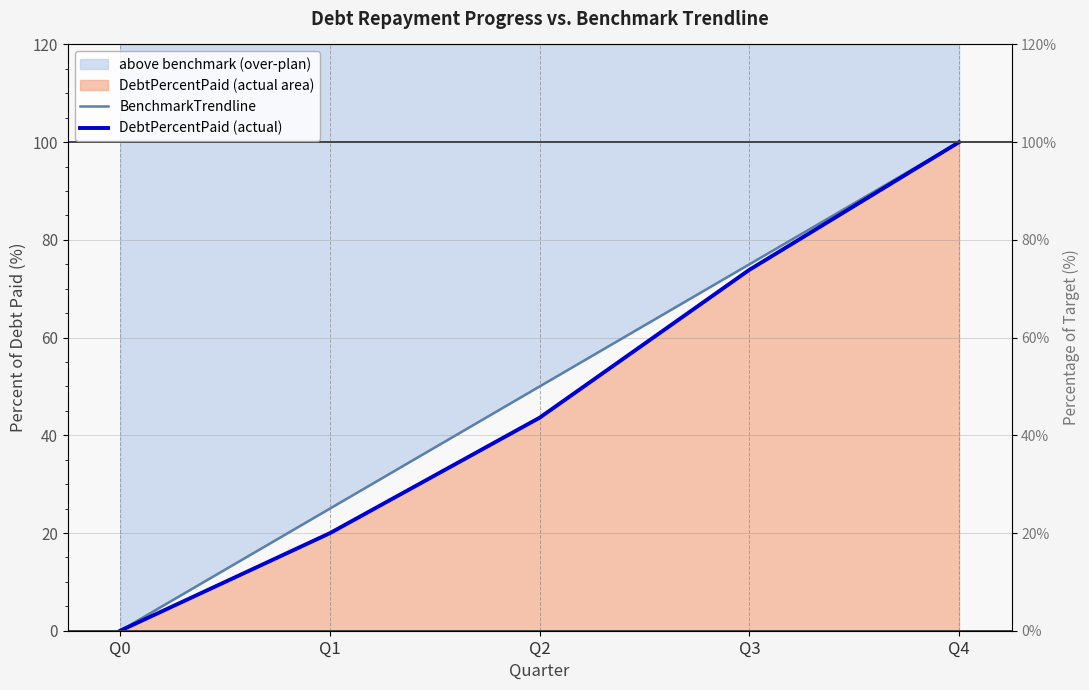

Which series has the widest spread of values?

BenchmarkTrendline